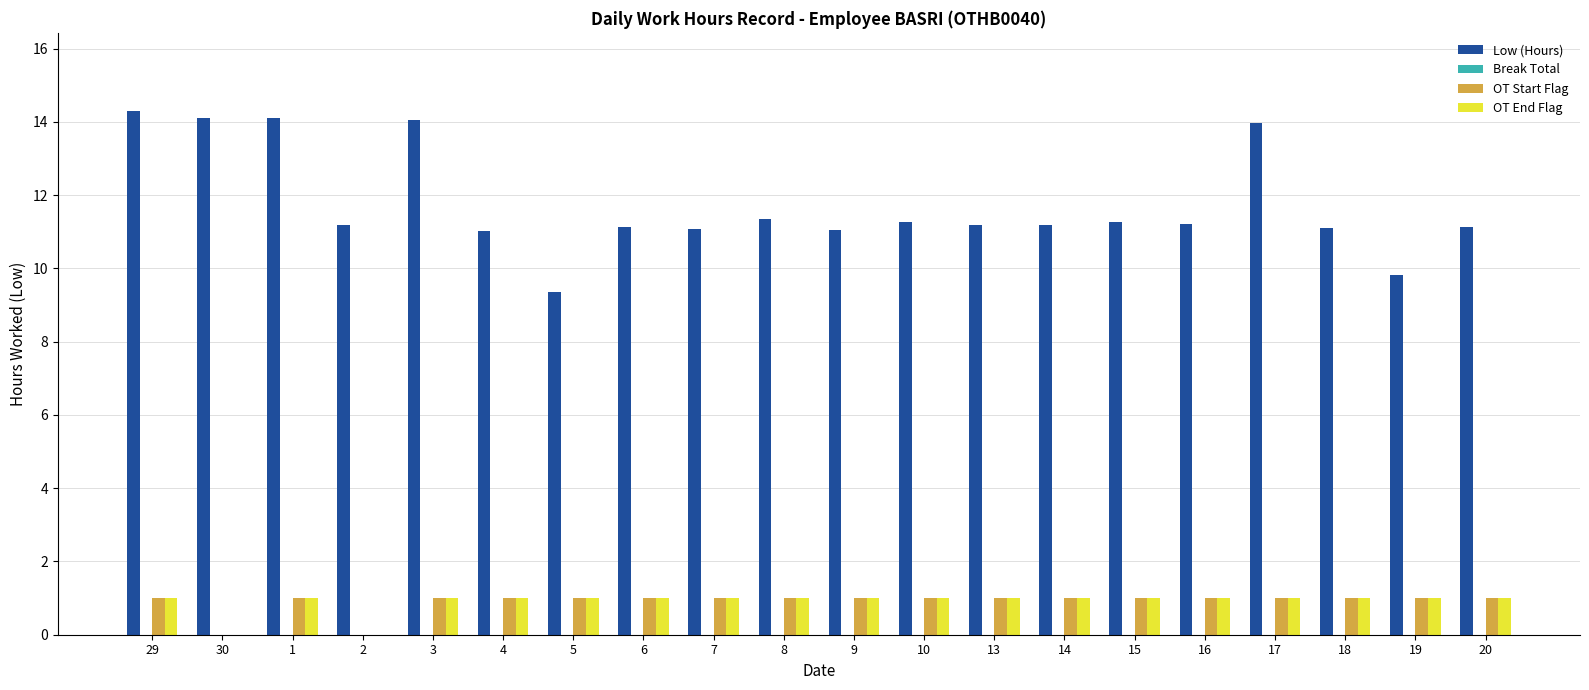

The value of OT End Flag at 8 is 1.0. True or false?

True